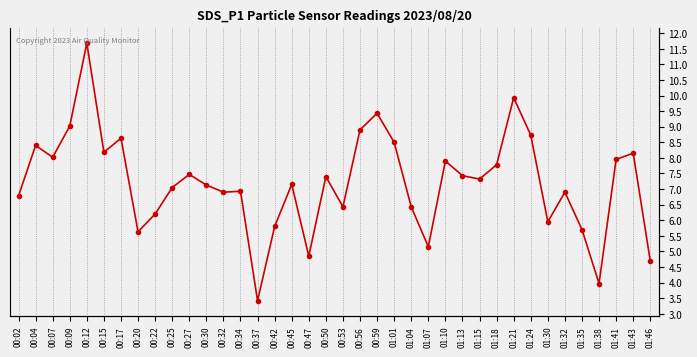

What is the label of the 28th point from the right?

00:27